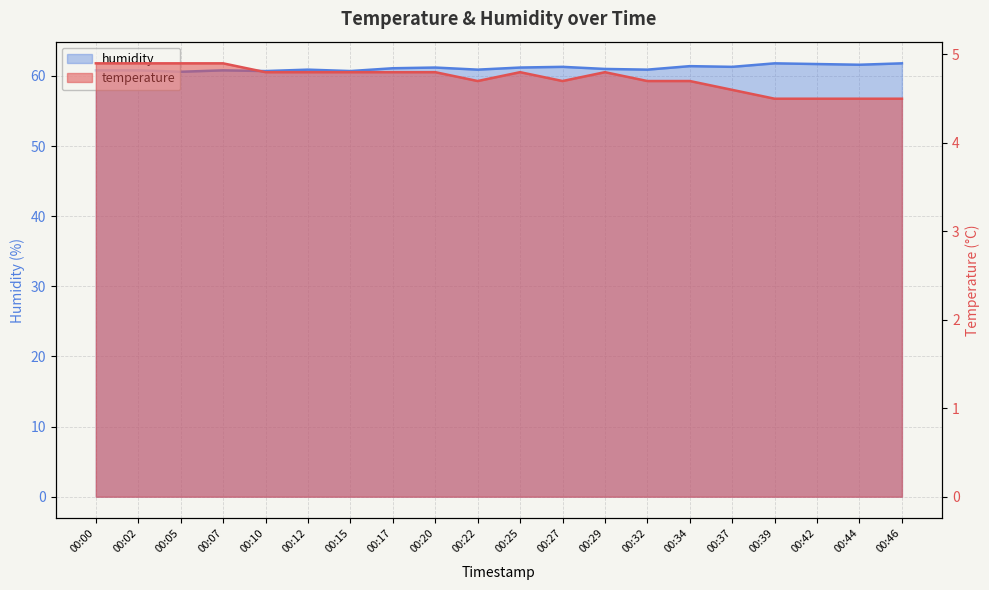

Reading right to left, transcribe all the data shown in this chart.

temperature: 00:46=4.5	00:44=4.5	00:42=4.5	00:39=4.5	00:37=4.6	00:34=4.7	00:32=4.7	00:29=4.8	00:27=4.7	00:25=4.8	00:22=4.7	00:20=4.8	00:17=4.8	00:15=4.8	00:12=4.8	00:10=4.8	00:07=4.9	00:05=4.9	00:02=4.9	00:00=4.9
humidity: 00:46=61.8	00:44=61.6	00:42=61.7	00:39=61.8	00:37=61.3	00:34=61.4	00:32=60.9	00:29=61.0	00:27=61.3	00:25=61.2	00:22=60.9	00:20=61.2	00:17=61.1	00:15=60.7	00:12=60.9	00:10=60.7	00:07=60.8	00:05=60.6	00:02=60.8	00:00=60.8